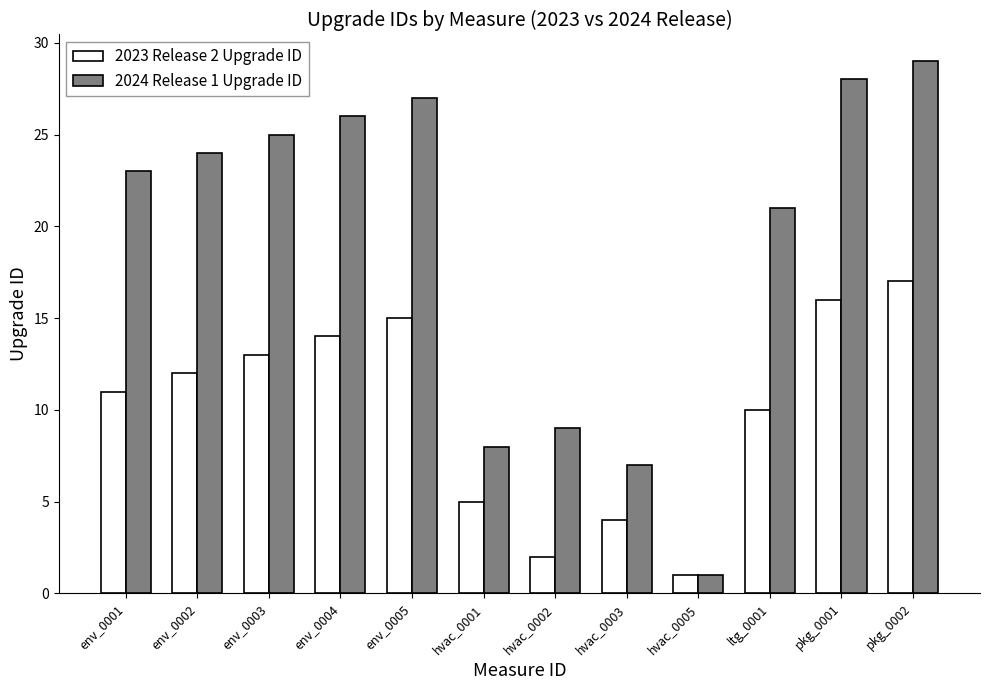

Which series has the widest spread of values?

2024 Release 1 Upgrade ID